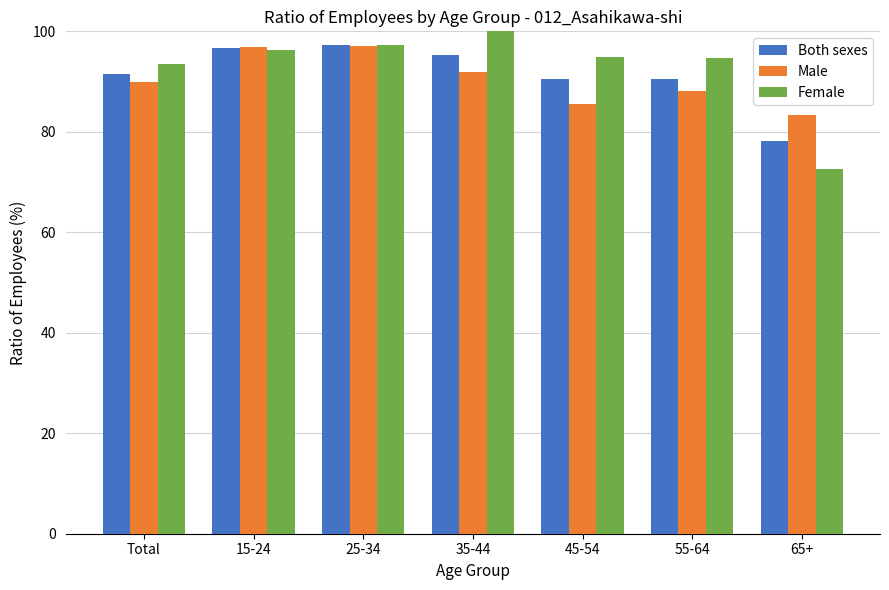

What is the difference between the second highest and minimum values in the Female series?

24.8